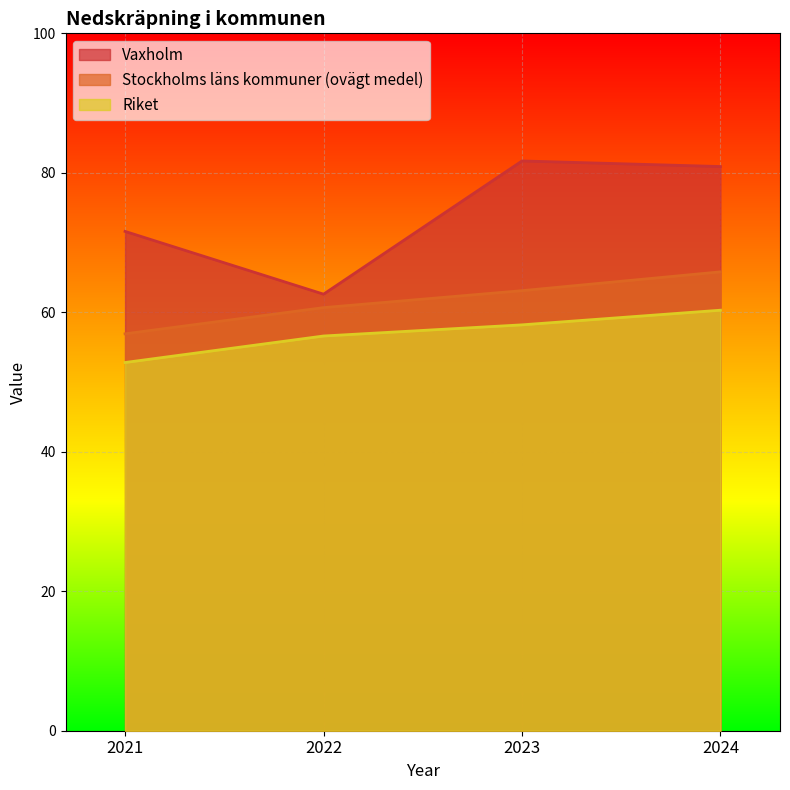

What is the difference between the second highest and minimum values in the Vaxholm series?

18.3